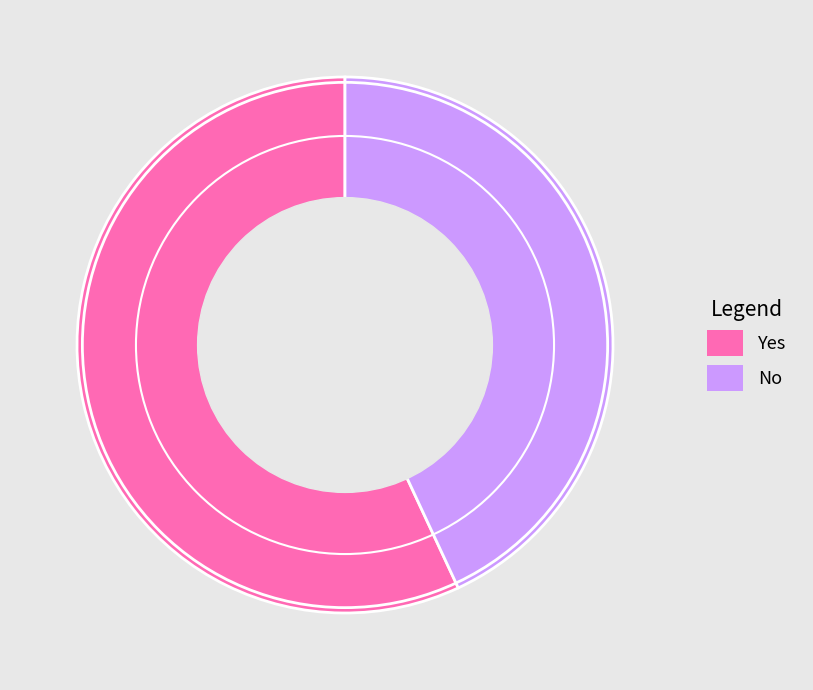

Approximately how many times larger is the value at Yes compared to No?

1.3